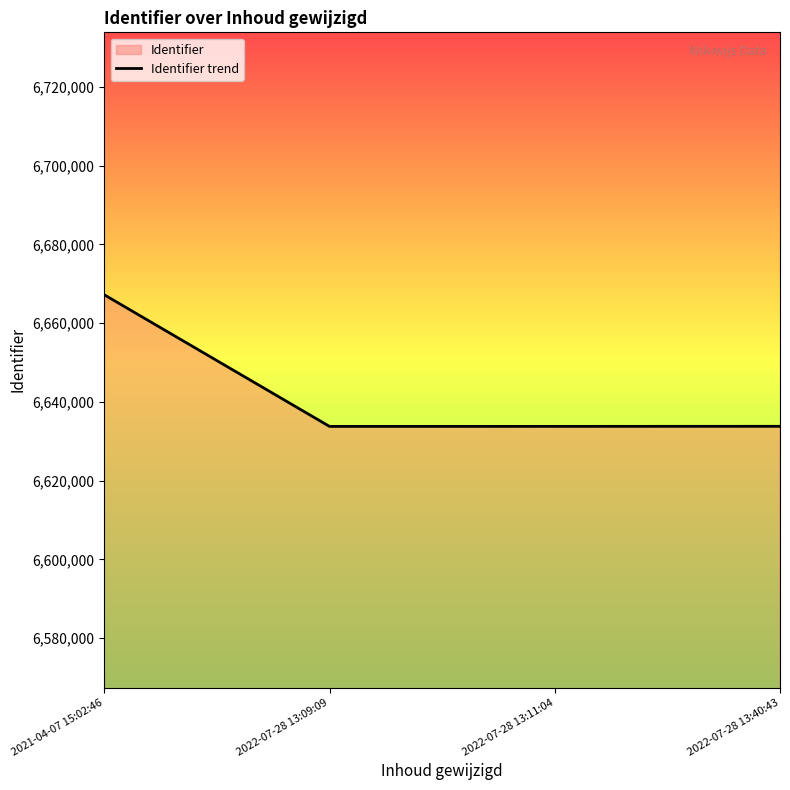

The value at 2022-07-28 13:11:04 is 6633767. True or false?

True